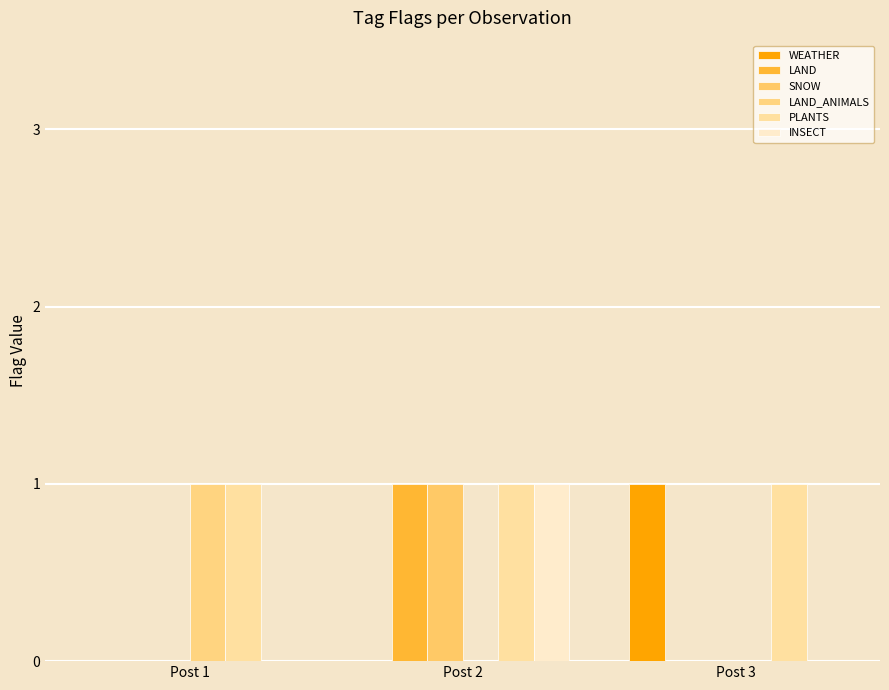

Does the chart contain stacked bars?

No